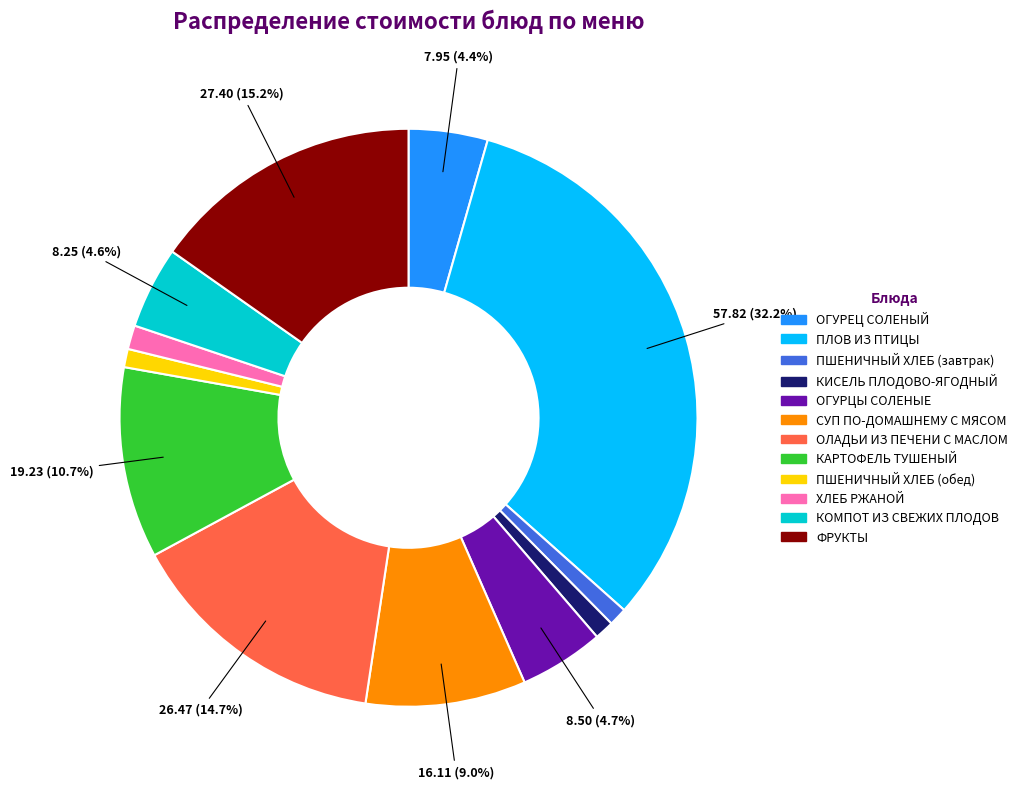

How many segments does this pie chart have?

12